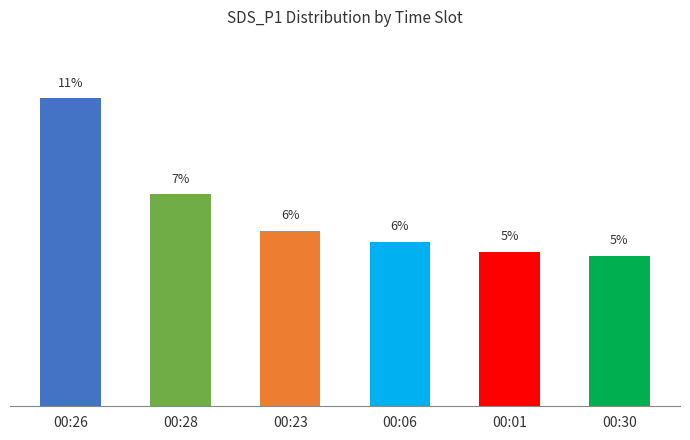

Are the bars horizontal?

No